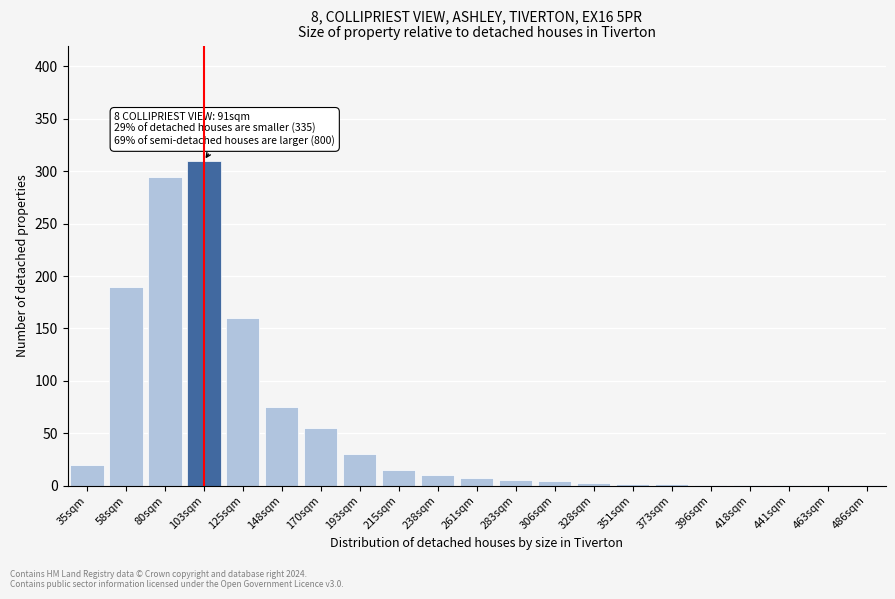

Is it true that the value at 35sqm is 20?

True